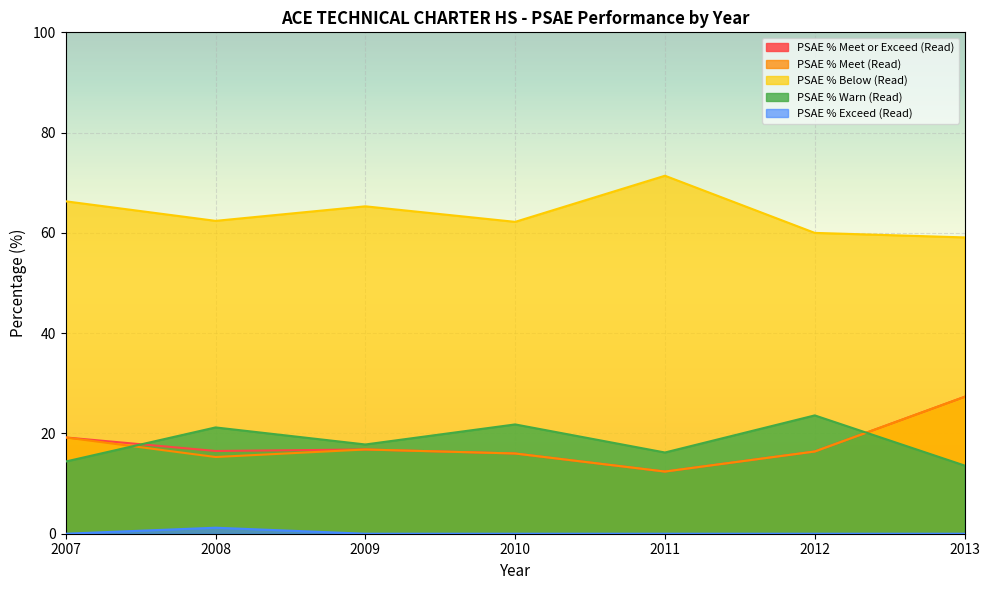

True or false: PSAE % Below (Read) and PSAE % Warn (Read) intersect in this chart.

False